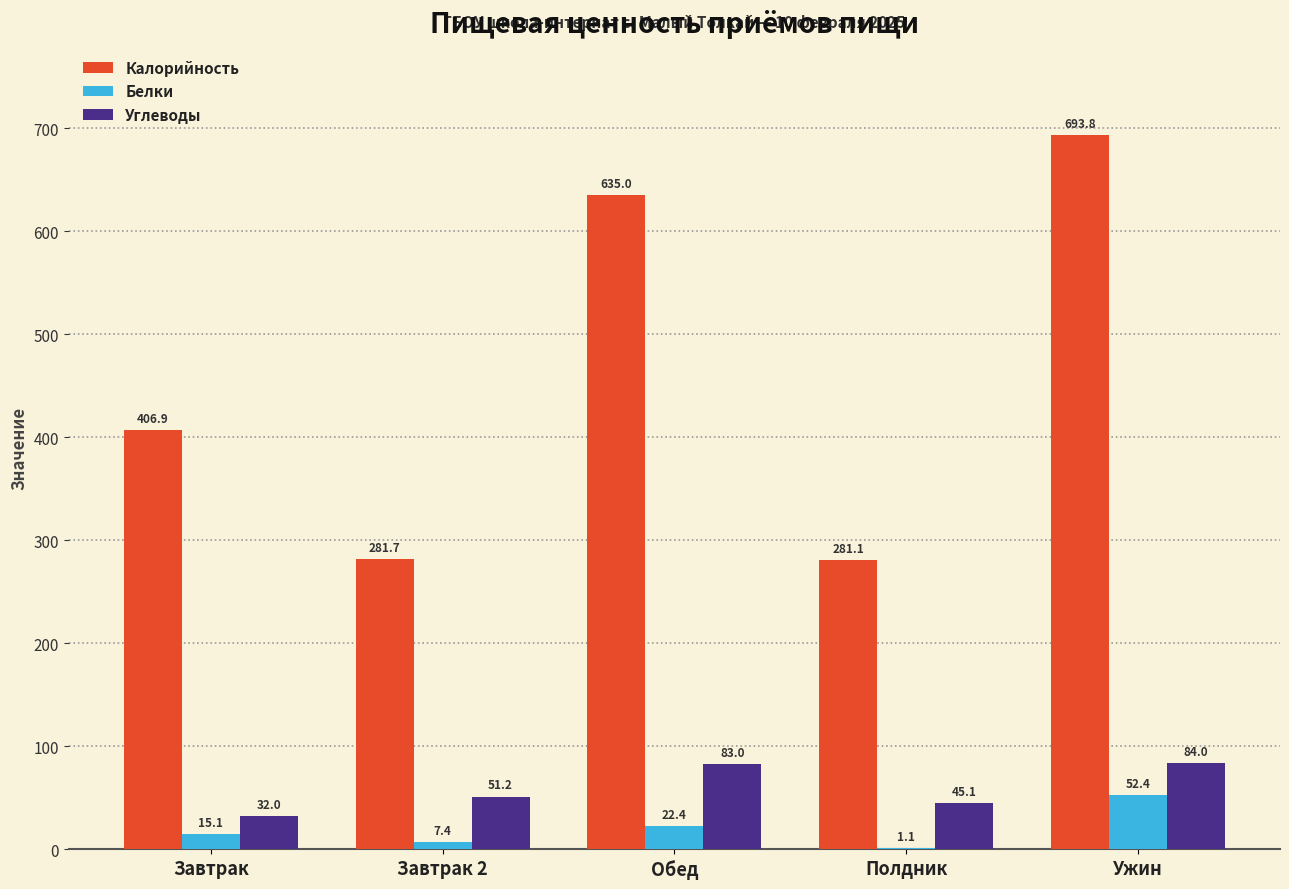

Count the number of categories in the chart.

5